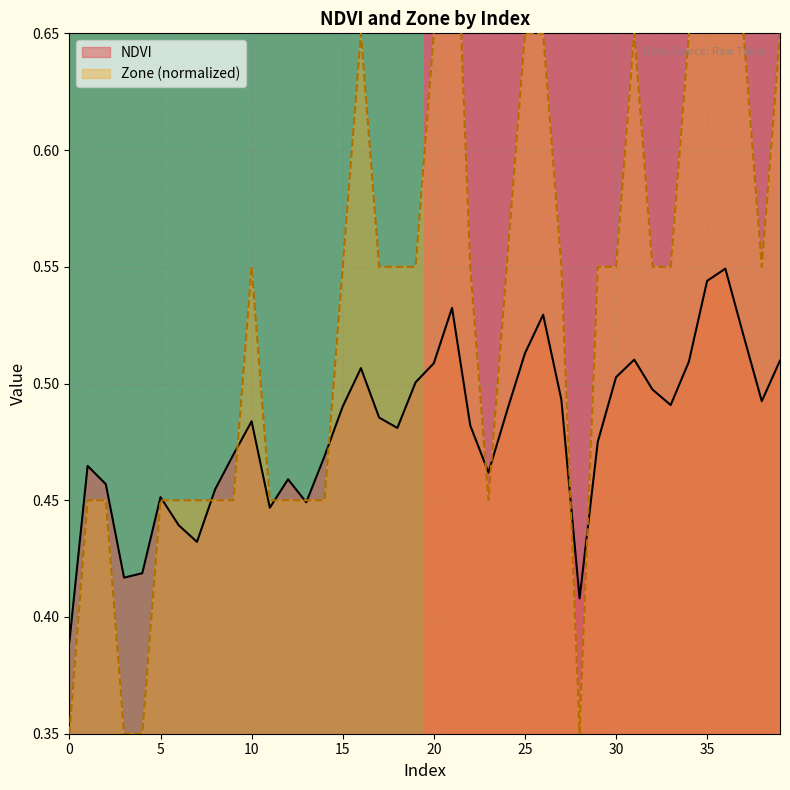

The row_0 series shows 0 at 5. True or false?

False